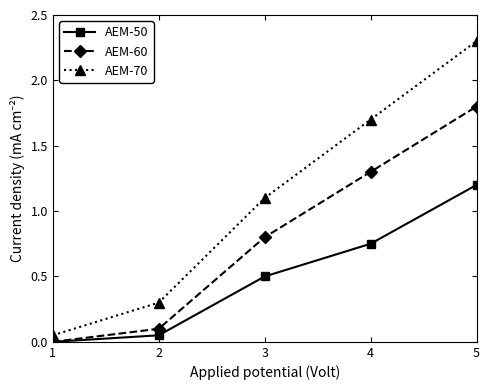

True or false: AEM-50 has more than 1 interior local peaks.

False